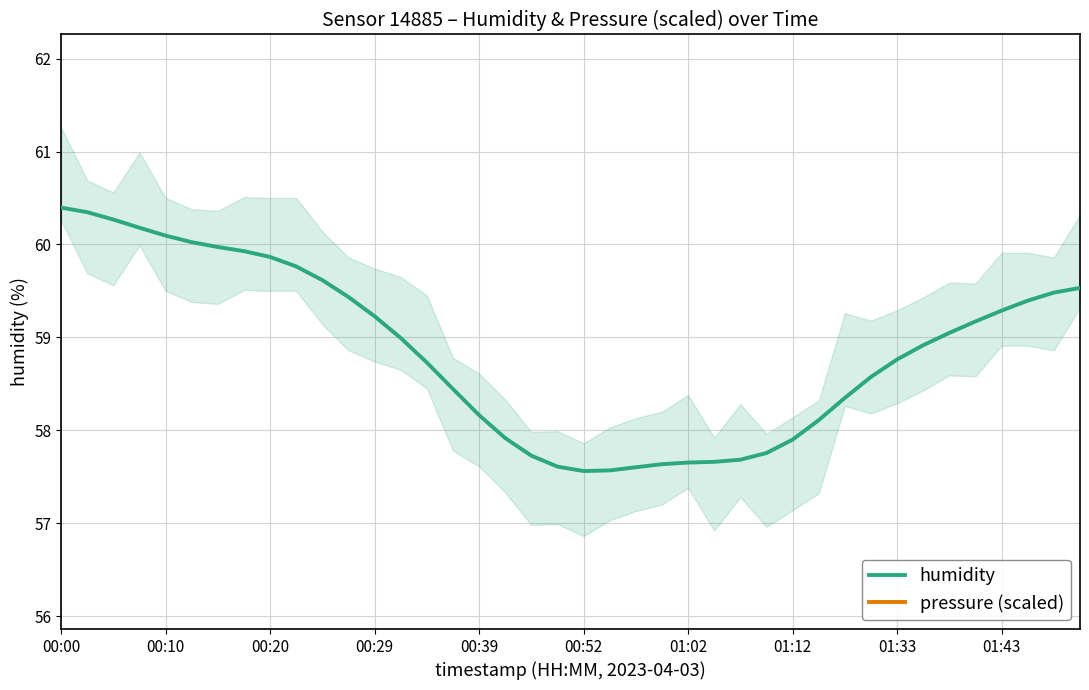

True or false: humidity has more than 0 points higher than both neighbors.

False